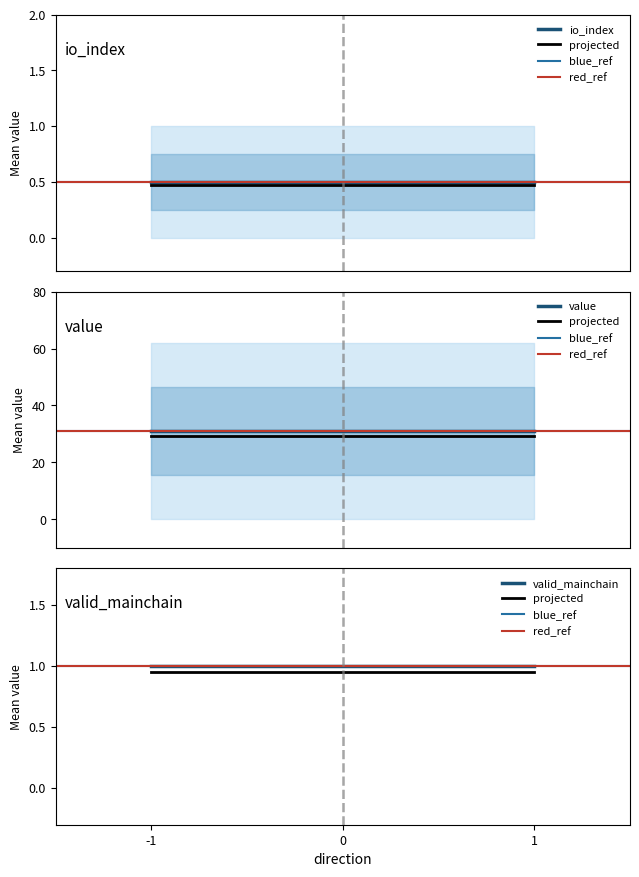

True or false: blue_ref has a value of 1.4 at 1.

False